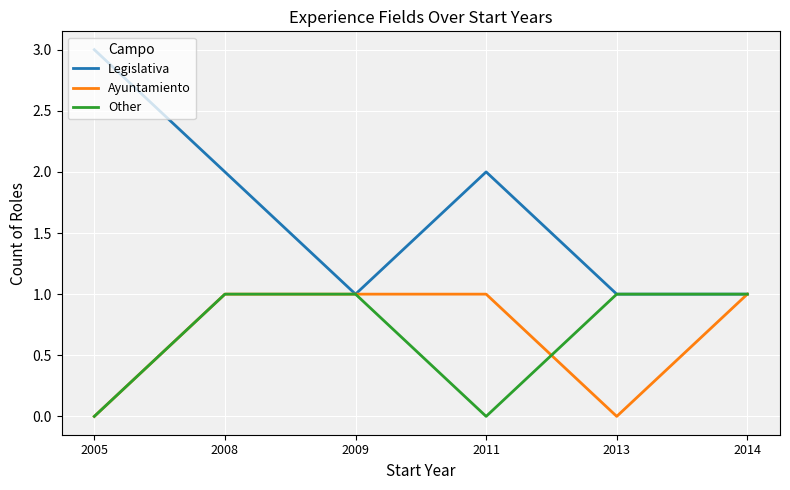

What are all the series names shown in the legend?

Legislativa, Ayuntamiento, Other